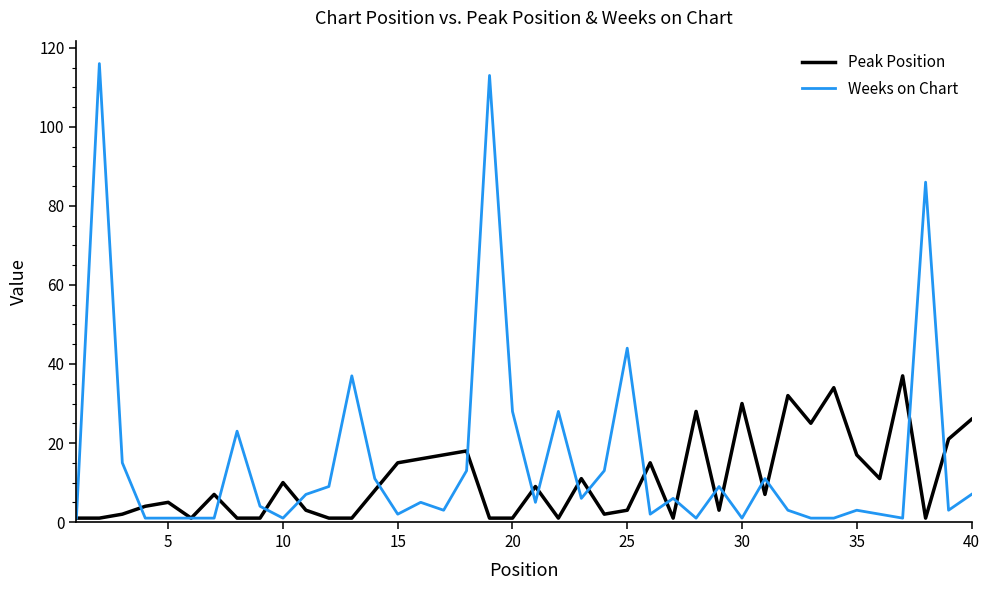

Rank the series by their average value, from lowest to highest.

Peak Position, Weeks on Chart